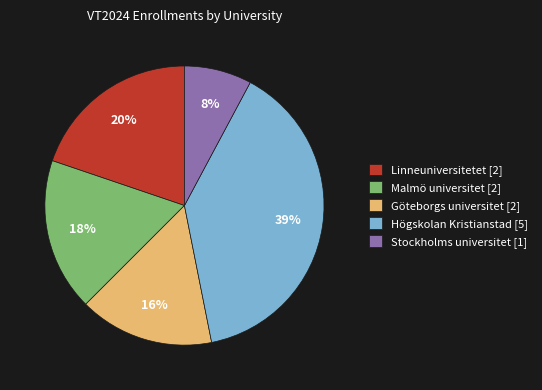

To the nearest percent, what portion does Malmö universitet [2] represent?

18%